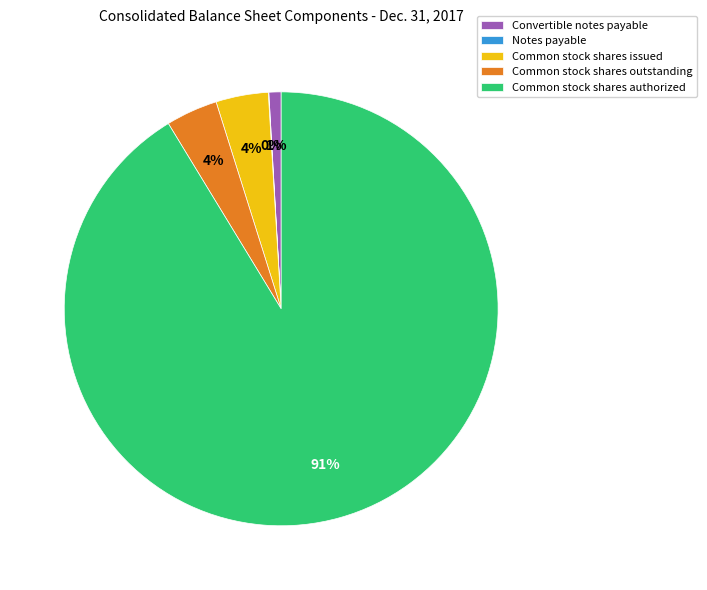

To the nearest percent, what is the combined percentage of Common stock shares issued and Common stock shares outstanding?

8%